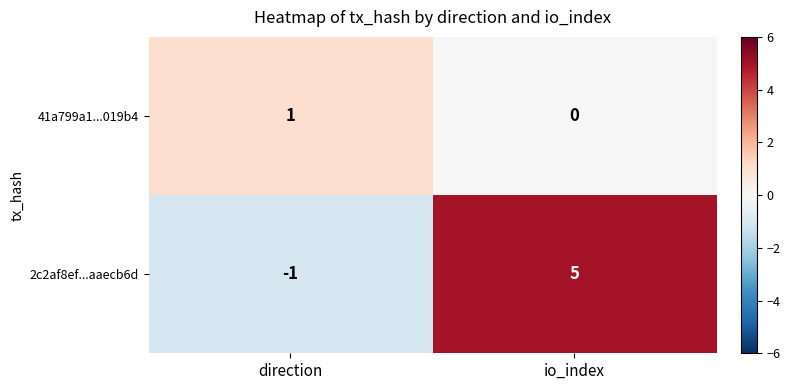

What is the sum of the 2c2af8ef...aaecb6d values at direction and io_index?

4